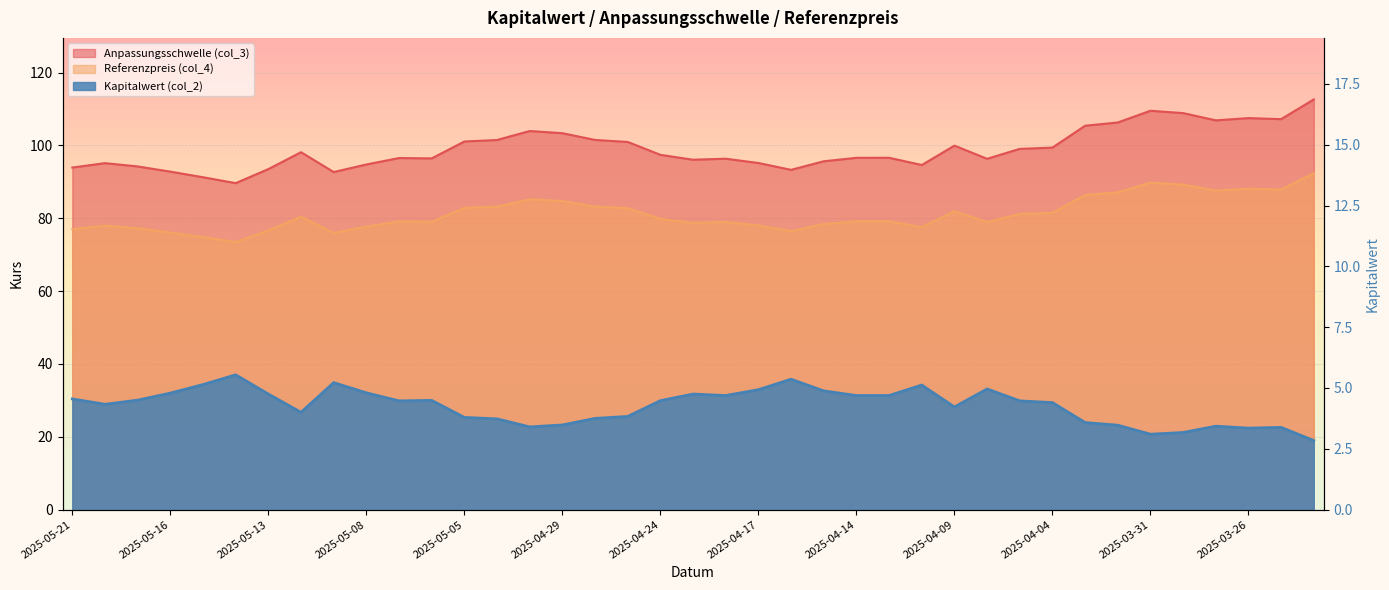

At which label is Kapitalwert (col_2) closest to 4?

2025-05-12